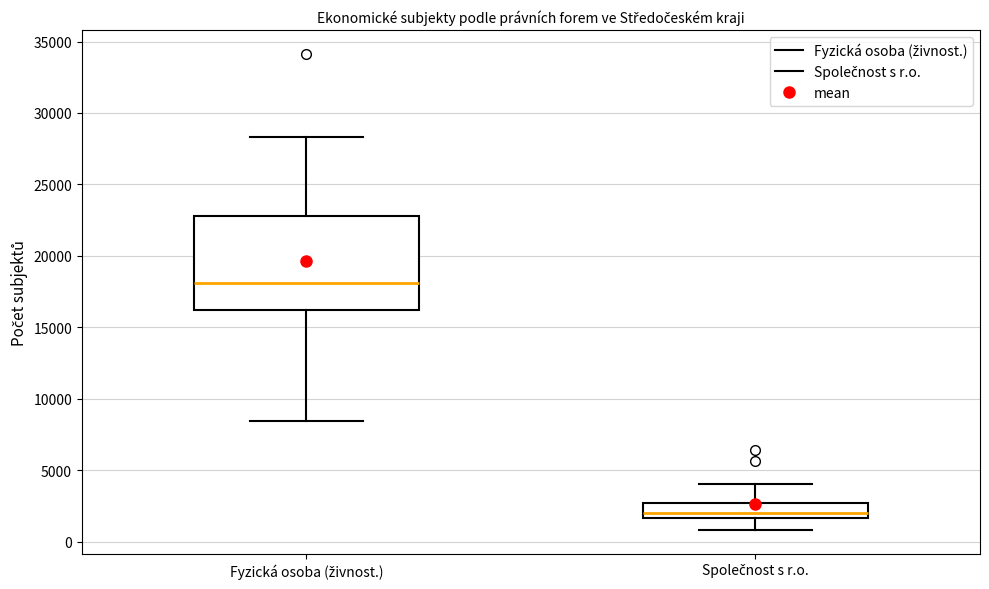

Which box has the highest median line?

Fyzická osoba (živnost.)